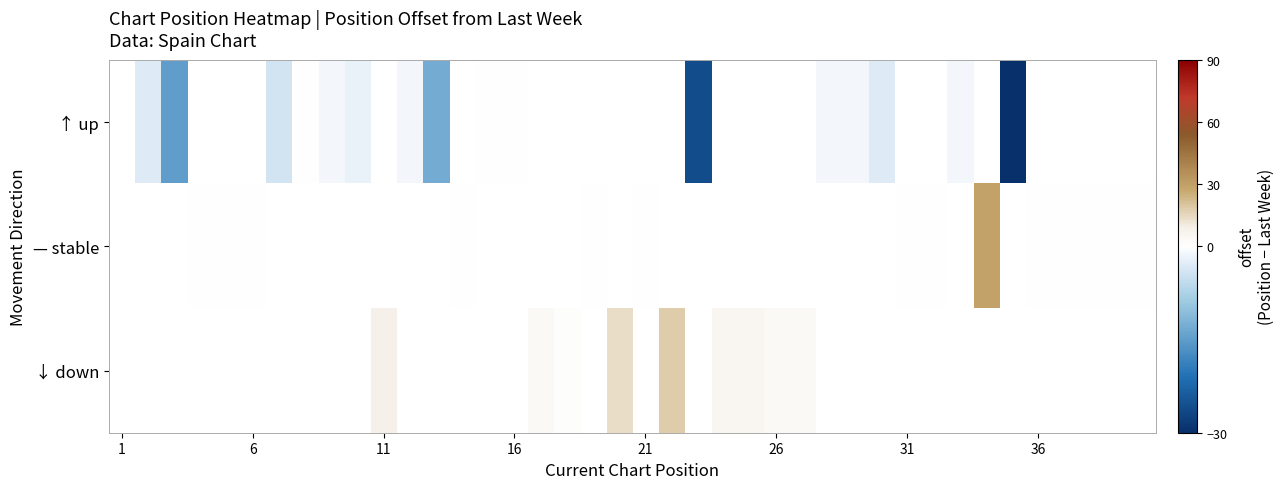

How many values in — stable are above zero?

1